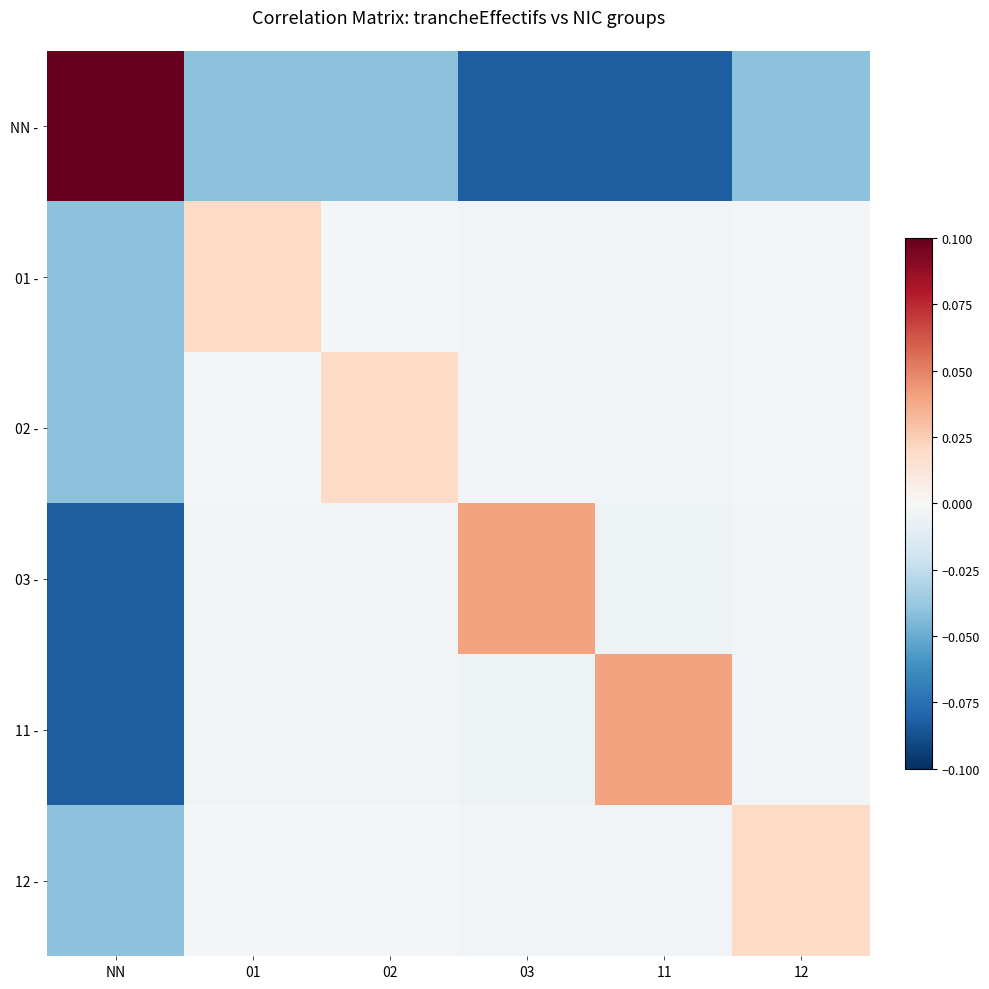

At which category is the sum across all series the highest?

01